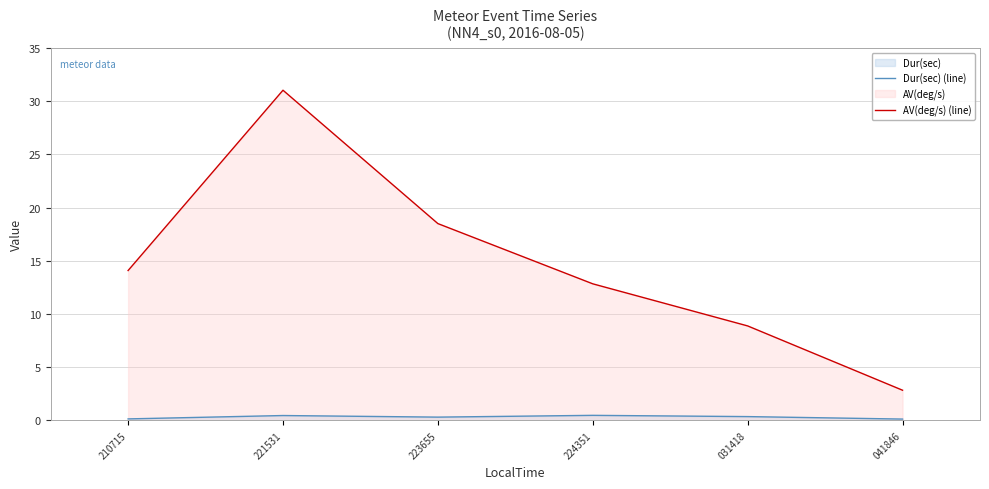

How many lines are shown in the chart?

2